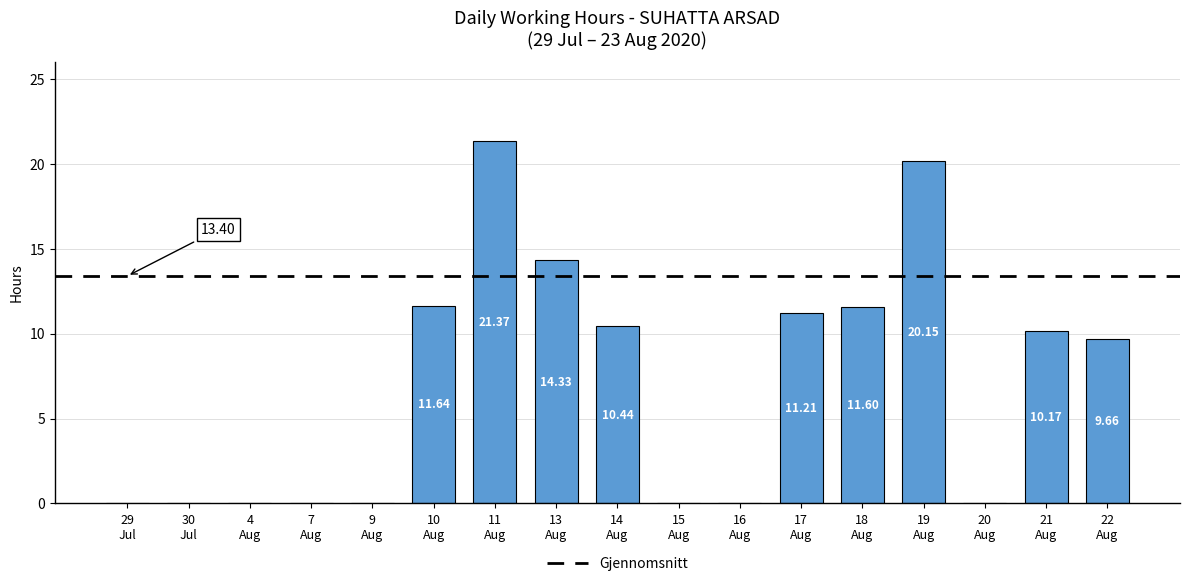

What is the sum of all values?

120.6